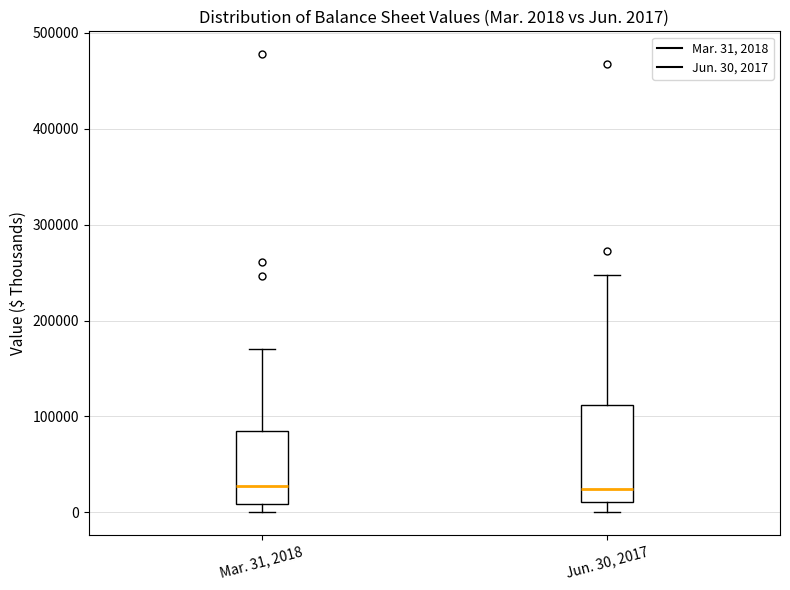

Comparing the boxes themselves (not the whiskers), which one is the tallest?

Jun. 30, 2017